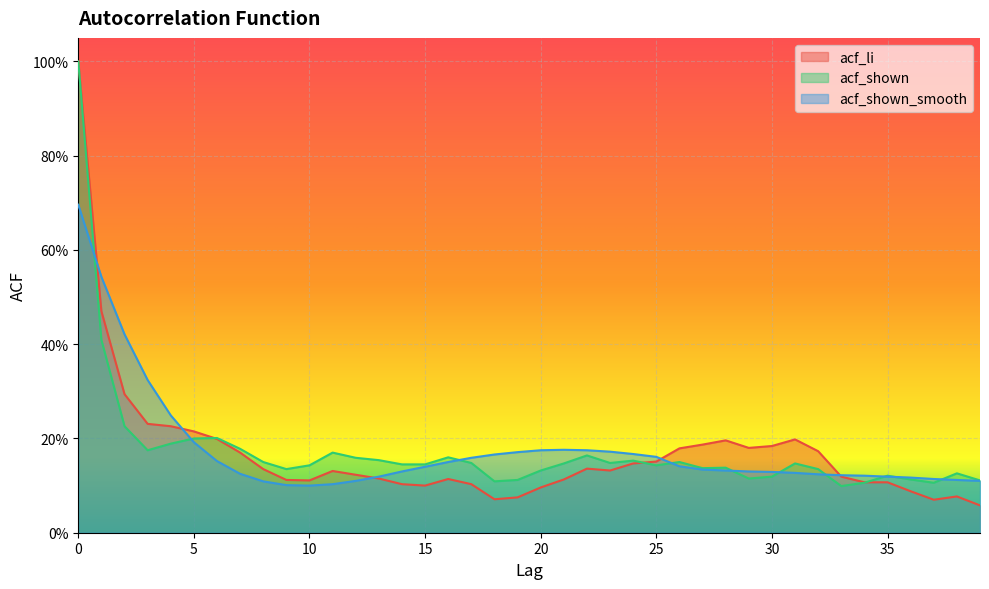

At how many categories does at least one series exceed 0?

40